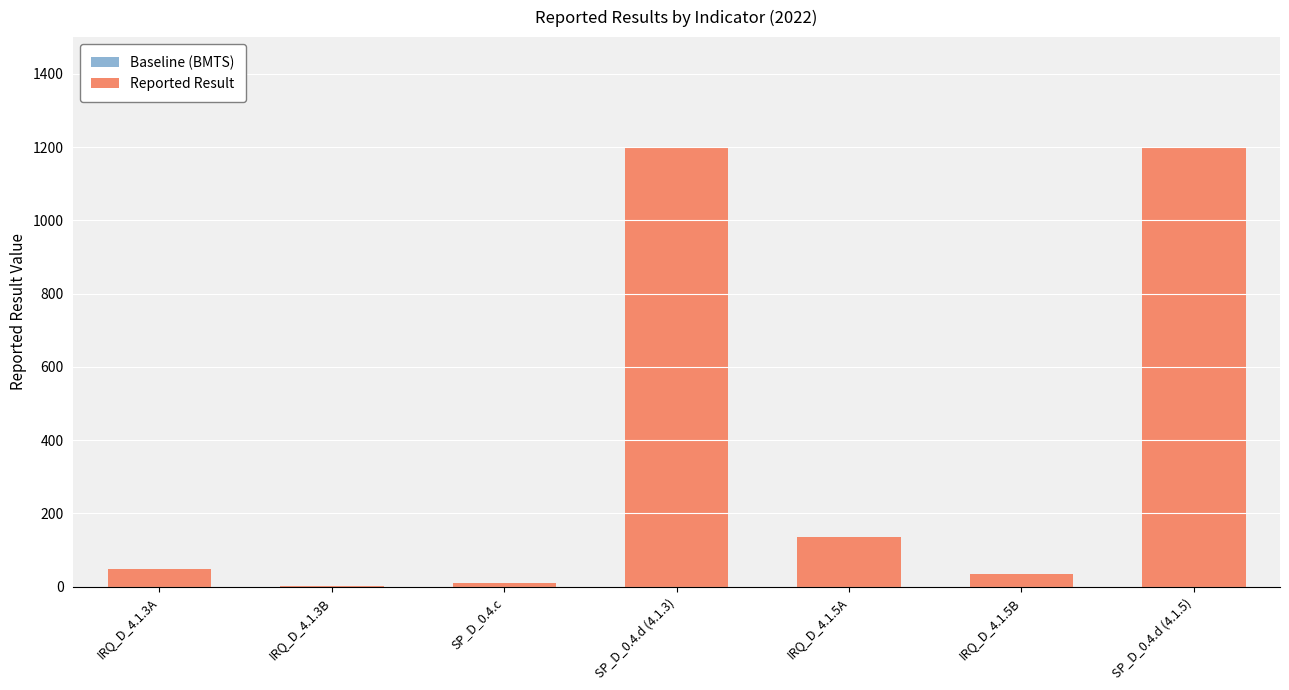

Where is the data nearest to the value 600?

IRQ_D_4.1.5A